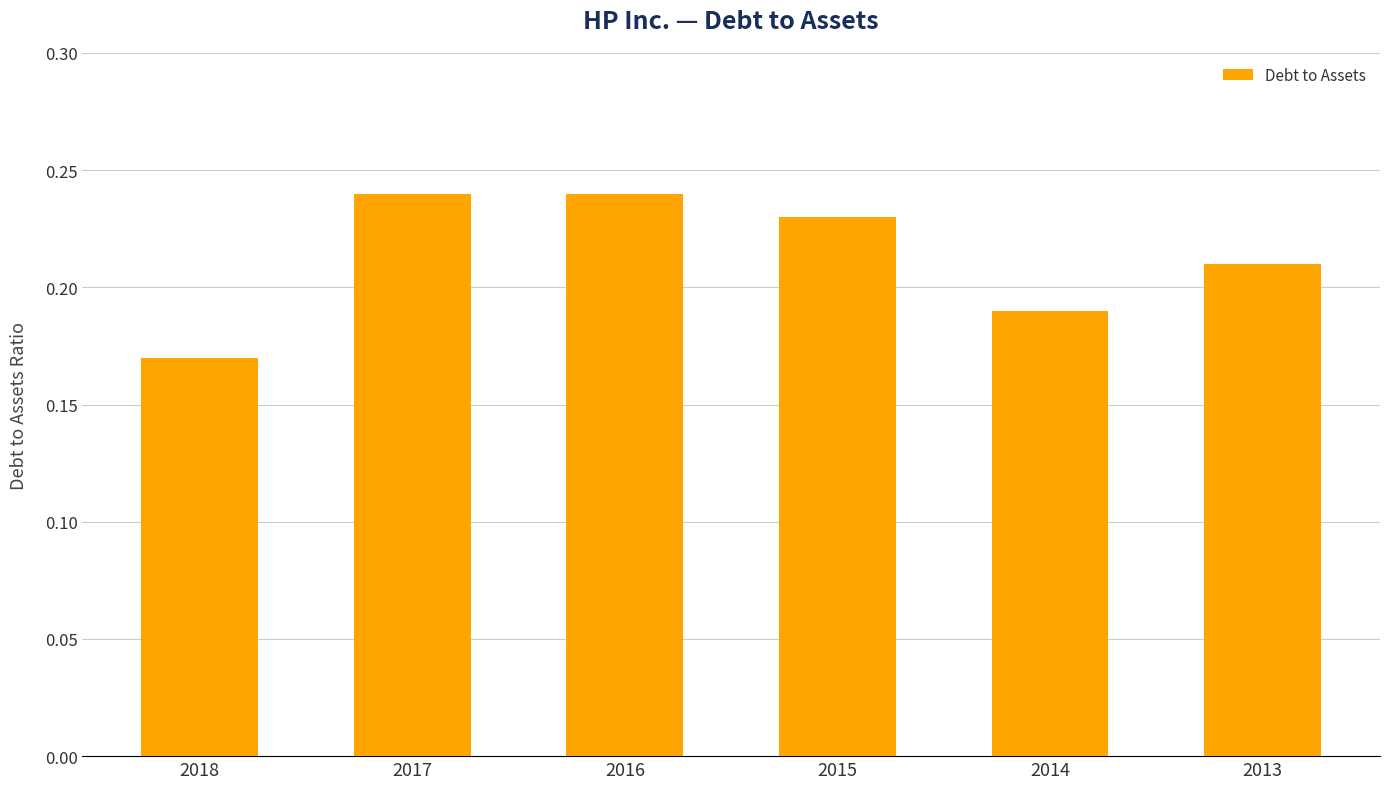

Is it true that the value at 2015 is 0.3?

False